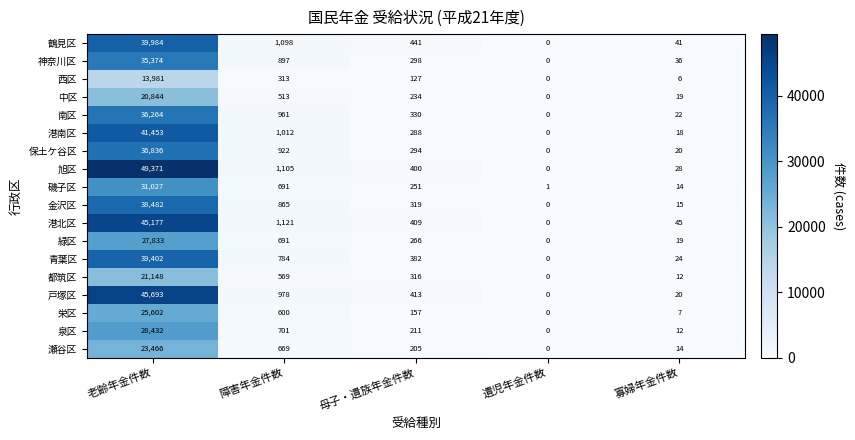

How many data points does each series have?

5